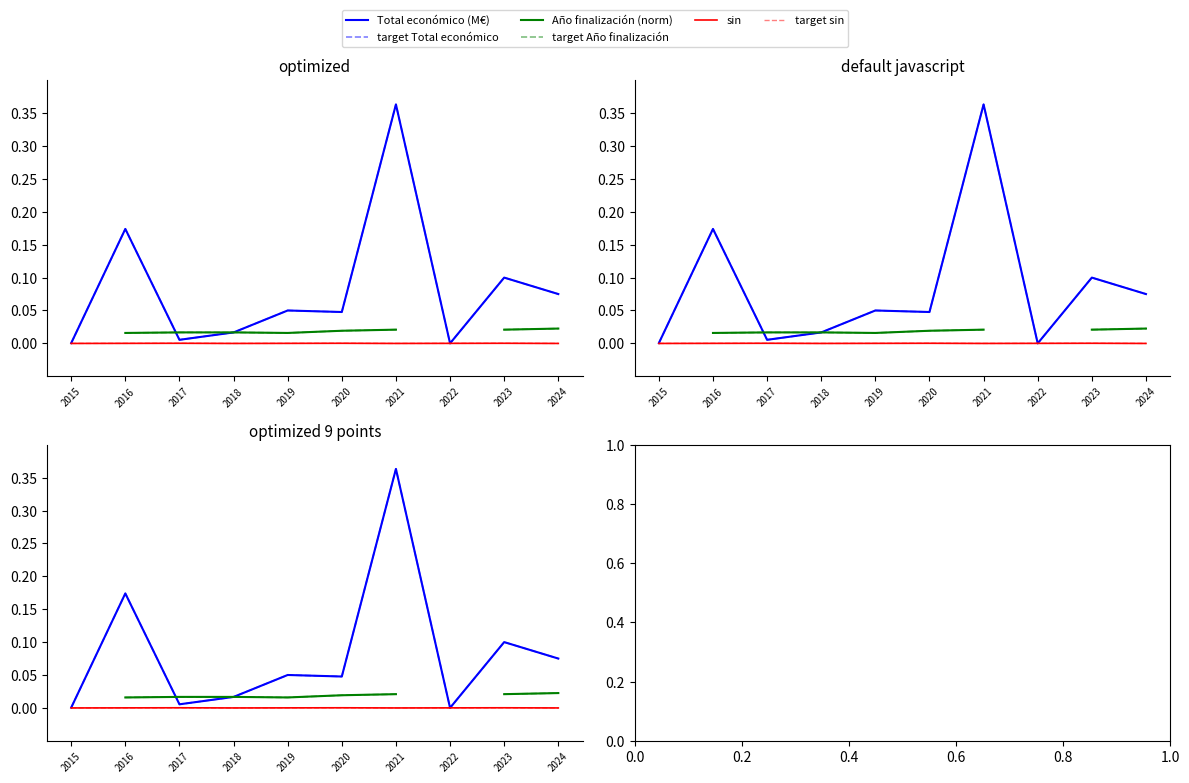

Which has a higher value, 2023 or 2018?

2023